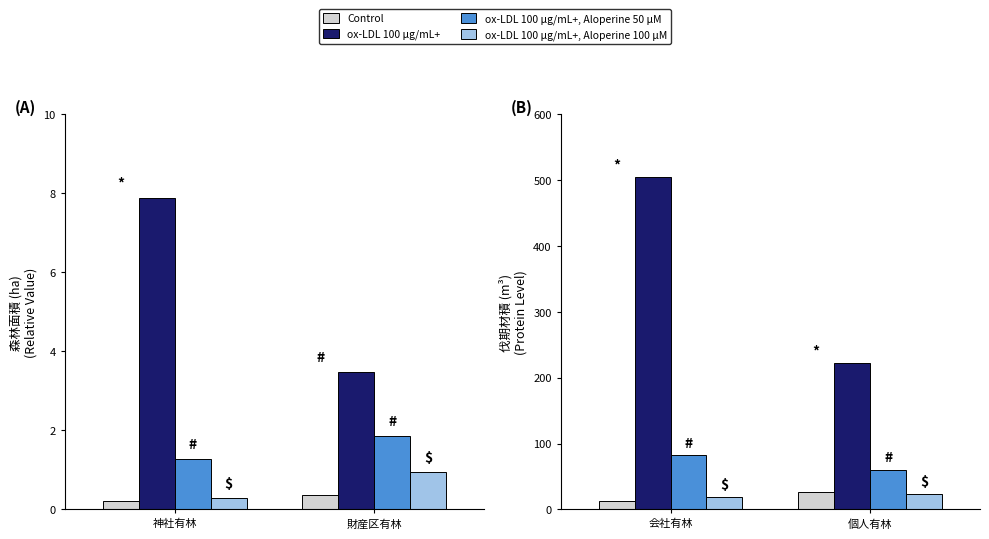

How many series are shown in this chart?

4